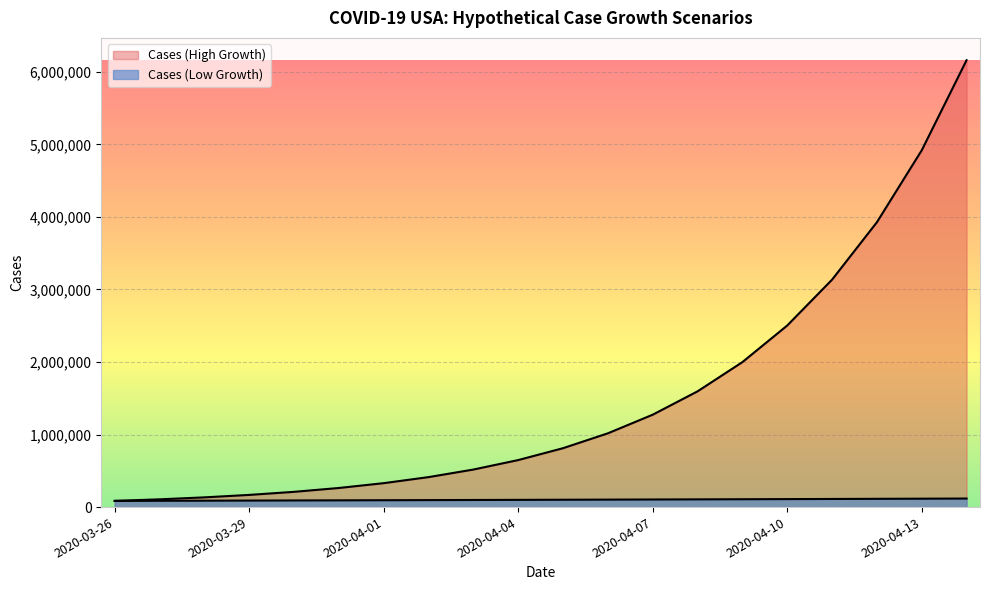

Between 2020-04-08 and 2020-04-06, which is larger?

2020-04-08